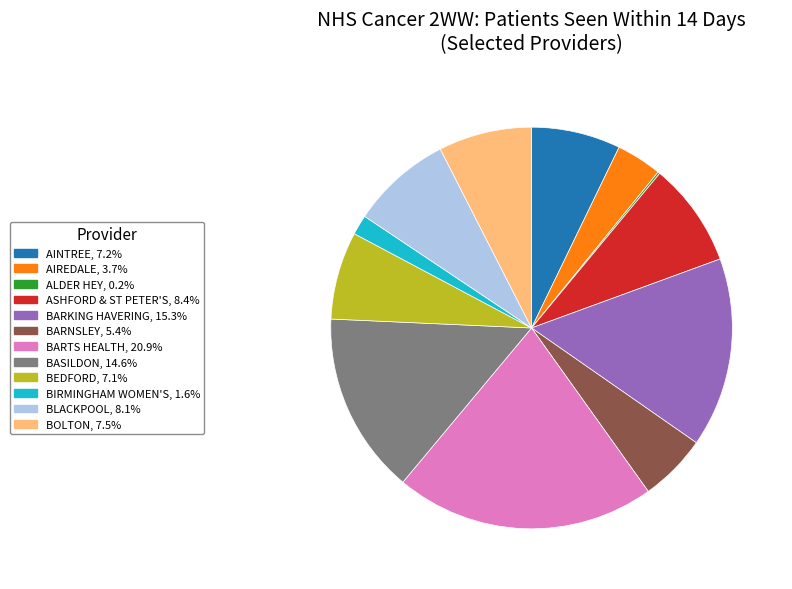

Is it true that BLACKPOOL is 1% of the pie?

False